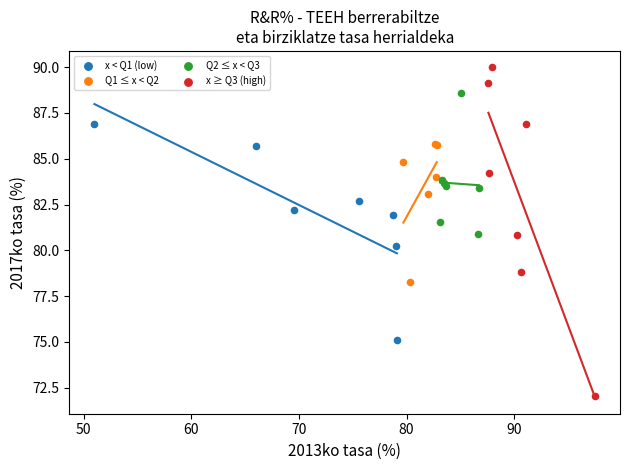

Which series reaches the maximum Y coordinate?

x ≥ Q3 (high)